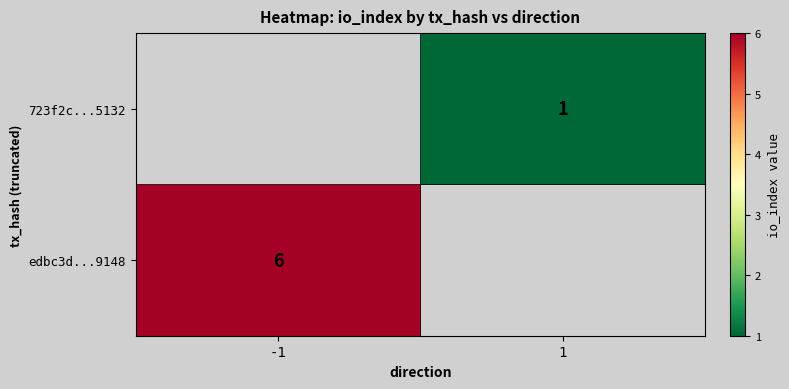

The value of edbc3d...9148 at -1 is 3. True or false?

False